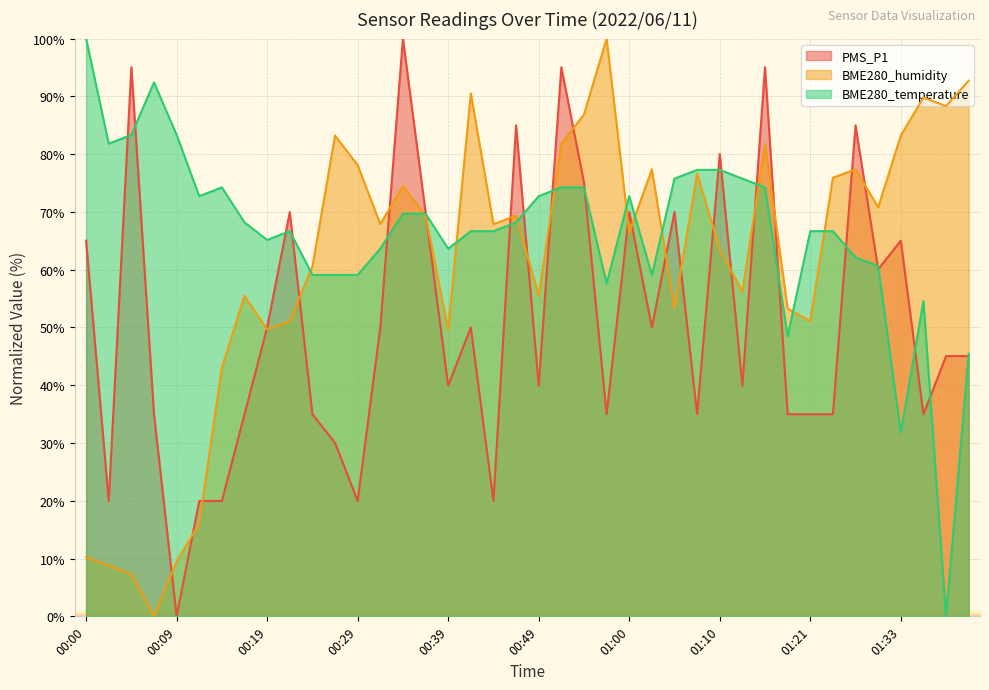

Reading right to left, extract all data points from this chart.

PMS_P1: 01:41=45.0	01:38=45.0	01:36=35.0	01:33=65.0	01:30=60.1	01:27=85.0	01:24=35.0	01:21=35.0	01:18=35.0	01:15=95.0	01:13=39.9	01:10=80.0	01:07=35.0	01:05=70.0	01:02=50.0	01:00=70.0	00:57=35.0	00:55=75.1	00:52=95.0	00:49=39.9	00:46=85.0	00:44=20.0	00:41=50.0	00:39=39.9	00:36=70.0	00:34=100.0	00:31=50.0	00:29=20.0	00:26=30.0	00:24=35.0	00:22=70.0	00:19=50.0	00:17=35.0	00:14=20.0	00:12=20.0	00:09=0.0	00:07=35.0	00:04=95.0	00:02=20.0	00:00=65.0
BME280_humidity: 01:41=92.7	01:38=88.3	01:36=89.8	01:33=83.2	01:30=70.8	01:27=77.4	01:24=75.9	01:21=51.1	01:18=53.3	01:15=81.8	01:13=56.2	01:10=63.5	01:07=76.6	01:05=53.3	01:02=77.4	01:00=66.4	00:57=100.0	00:55=86.9	00:52=81.8	00:49=55.5	00:46=69.3	00:44=67.9	00:41=90.5	00:39=49.6	00:36=69.3	00:34=74.5	00:31=67.9	00:29=78.1	00:26=83.2	00:24=60.6	00:22=51.1	00:19=49.6	00:17=55.5	00:14=43.1	00:12=16.1	00:09=9.5	00:07=0.0	00:04=7.3	00:02=8.8	00:00=10.2
BME280_temperature: 01:41=45.5	01:38=0.0	01:36=54.5	01:33=31.8	01:30=60.6	01:27=62.1	01:24=66.7	01:21=66.7	01:18=48.5	01:15=74.2	01:13=75.8	01:10=77.3	01:07=77.3	01:05=75.8	01:02=59.1	01:00=72.7	00:57=57.6	00:55=74.2	00:52=74.2	00:49=72.7	00:46=68.2	00:44=66.7	00:41=66.7	00:39=63.6	00:36=69.7	00:34=69.7	00:31=63.6	00:29=59.1	00:26=59.1	00:24=59.1	00:22=66.7	00:19=65.2	00:17=68.2	00:14=74.2	00:12=72.7	00:09=83.3	00:07=92.4	00:04=83.3	00:02=81.8	00:00=100.0